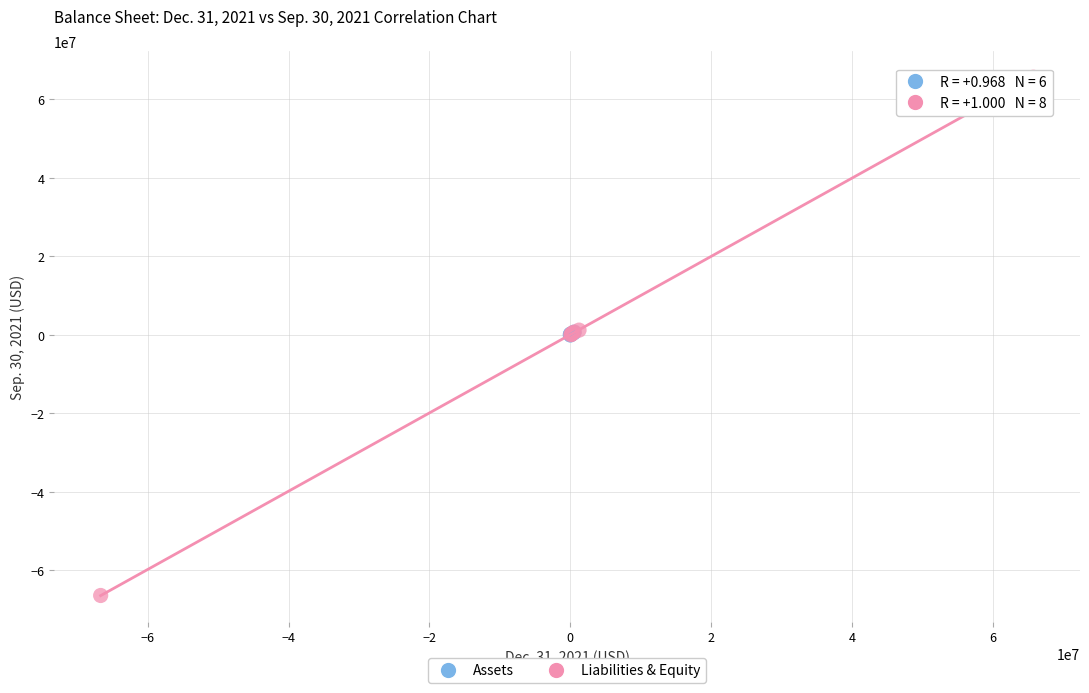

Which series has the widest spread of Y values?

Liabilities & Equity